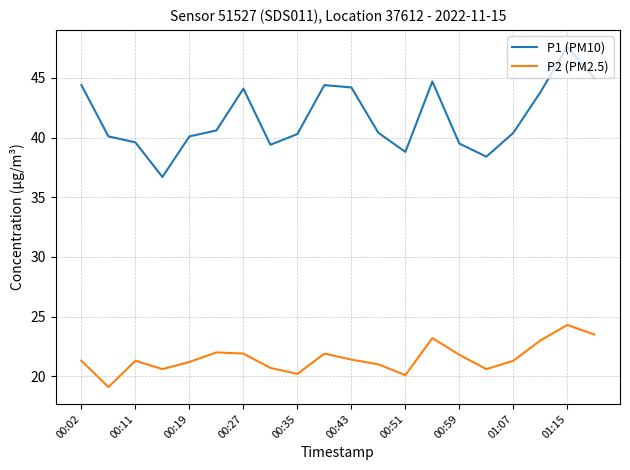

True or false: P1 (PM10) and P2 (PM2.5) cross at least once.

False